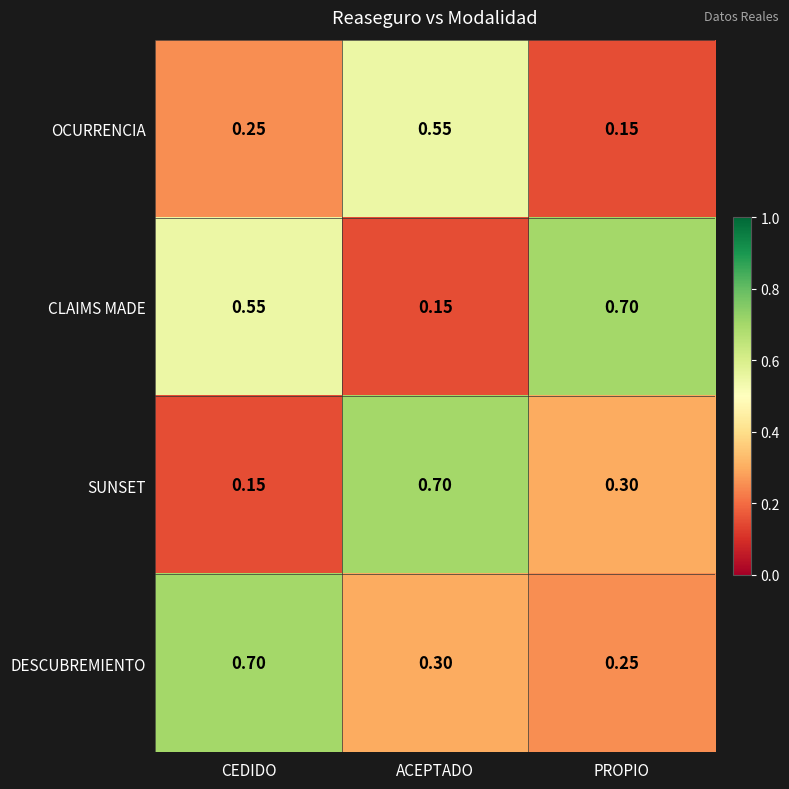

List the series in order of their overall mean, highest first.

CLAIMS MADE, DESCUBREMIENTO, SUNSET, OCURRENCIA